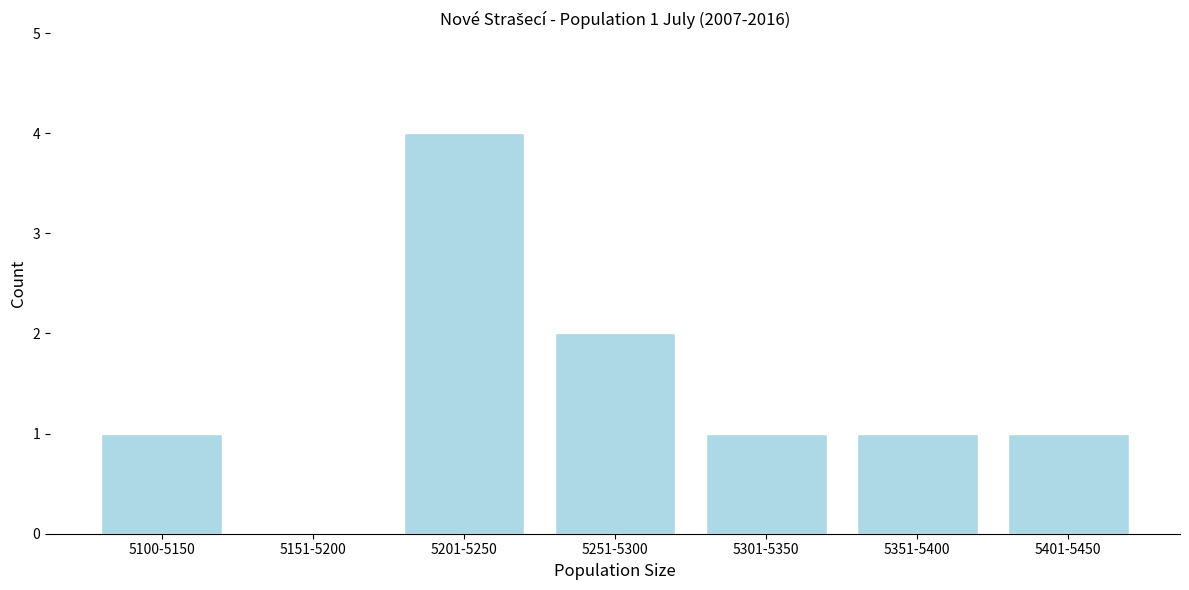

Reading left to right, list all the values displayed in this chart.

5100-5150=1	5151-5200=0	5201-5250=4	5251-5300=2	5301-5350=1	5351-5400=1	5401-5450=1